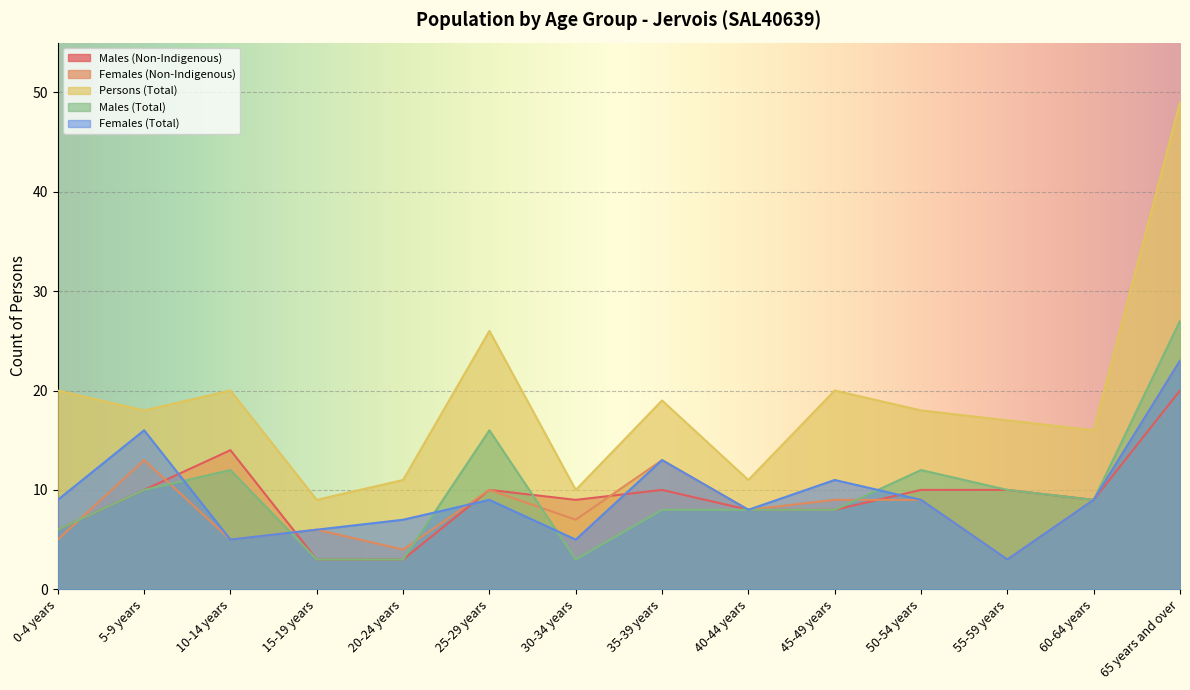

Reading left to right, extract all data points from this chart.

Males (Non-Indigenous): 6	10	14	3	3	10	9	10	8	8	10	10	9	20
Females (Non-Indigenous): 5	13	5	6	4	10	7	13	8	9	9	3	9	23
Persons (Total): 20	18	20	9	11	26	10	19	11	20	18	17	16	49
Males (Total): 6	10	12	3	3	16	3	8	8	8	12	10	9	27
Females (Total): 9	16	5	6	7	9	5	13	8	11	9	3	9	23